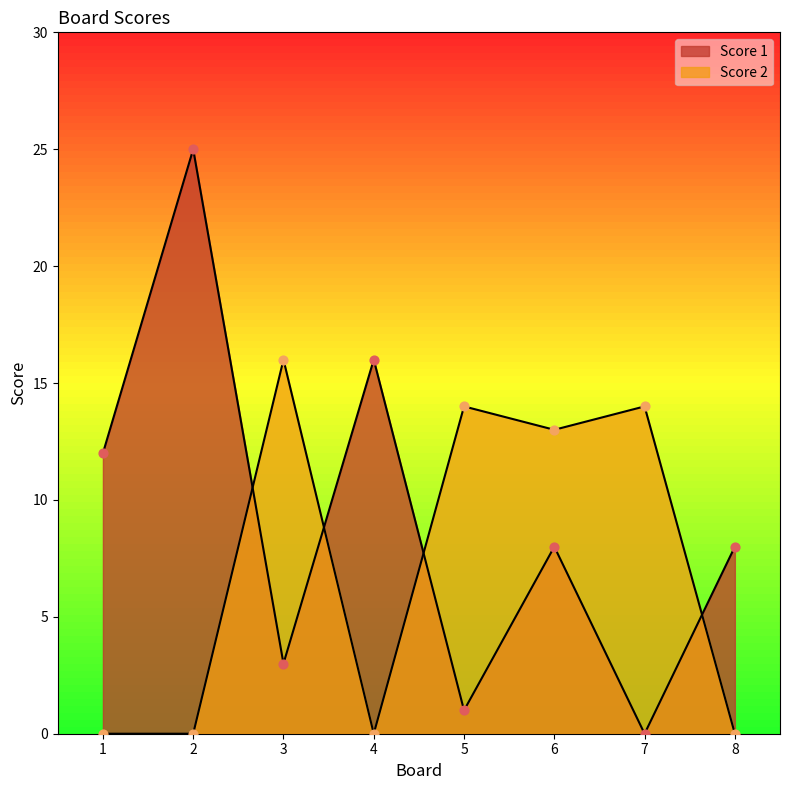

Which series has the largest total across all categories?

Score 1